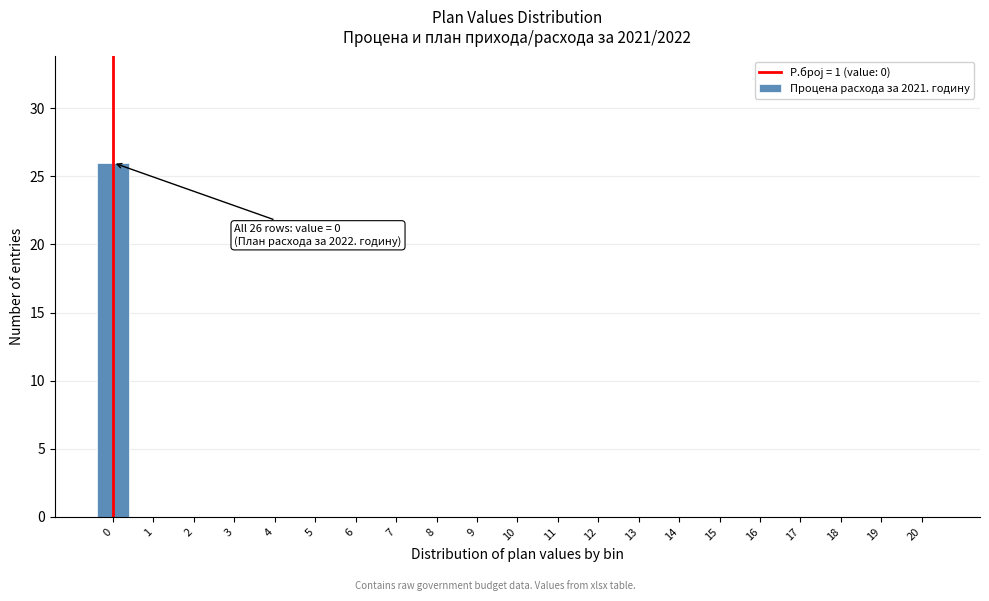

Reading left to right, what are all the values shown in this chart?

0=26	1=0	2=0	3=0	4=0	5=0	6=0	7=0	8=0	9=0	10=0	11=0	12=0	13=0	14=0	15=0	16=0	17=0	18=0	19=0	20=0